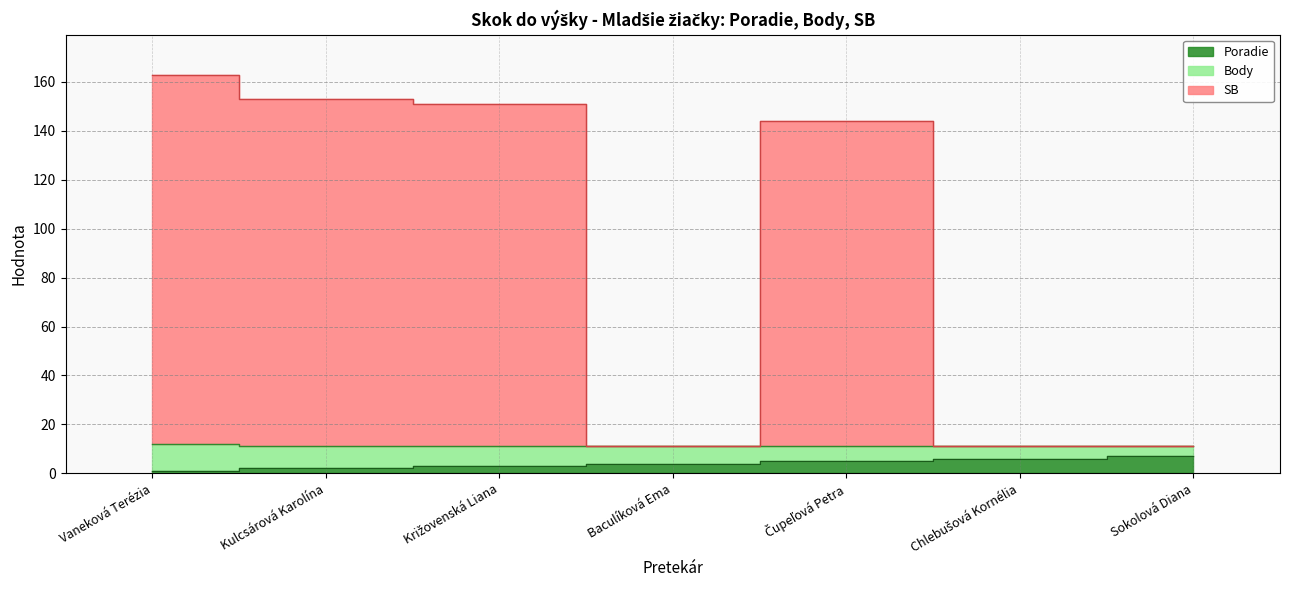

Is it true that Poradie equals 0 at Vaneková Terézia?

False